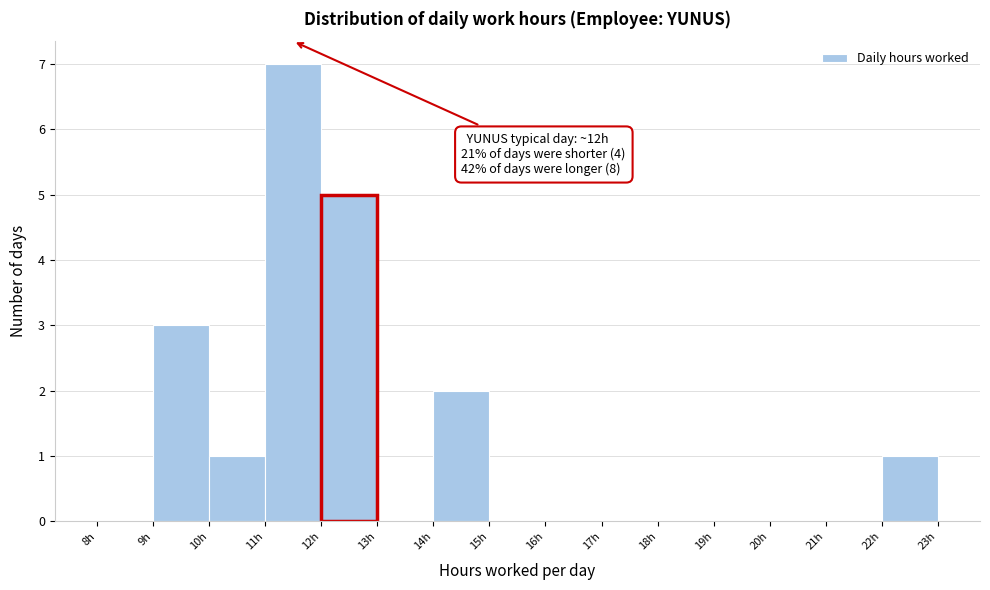

Over which range of the x-axis is the bar tallest?

11 to 12